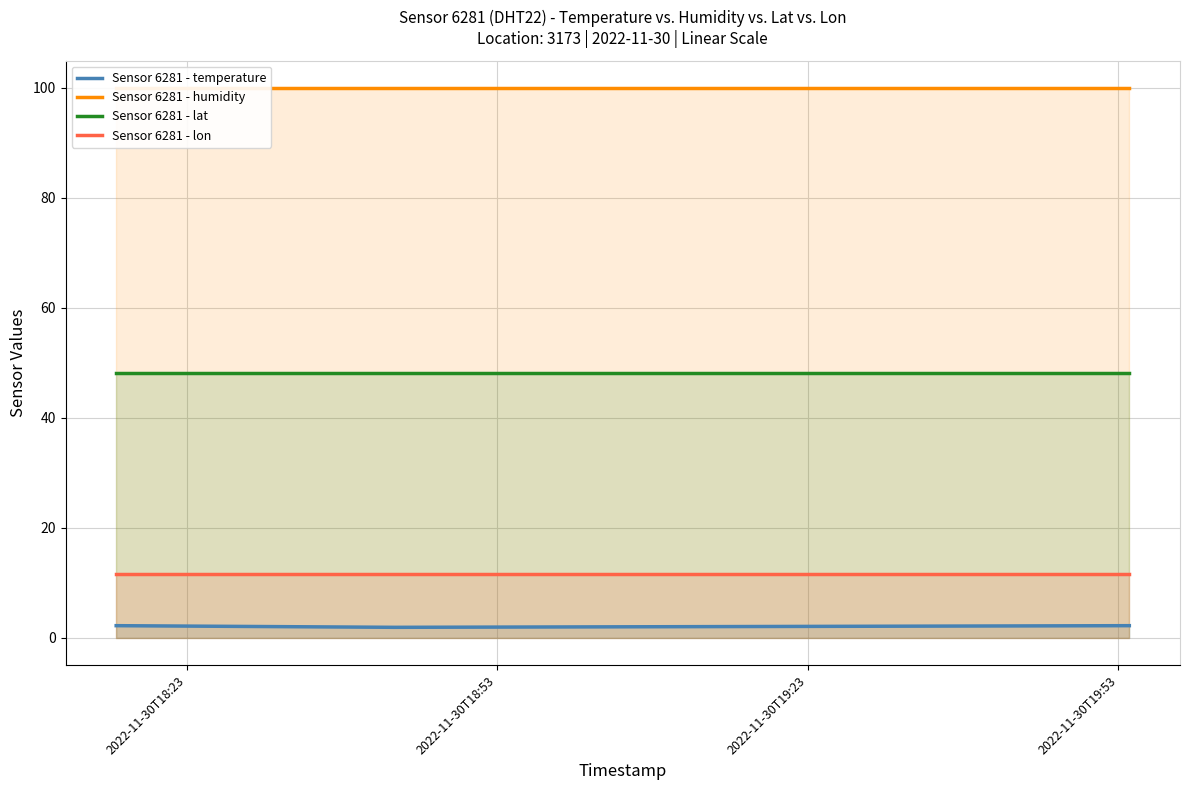

Which category has the highest value across all series?

2022-11-30T18:23